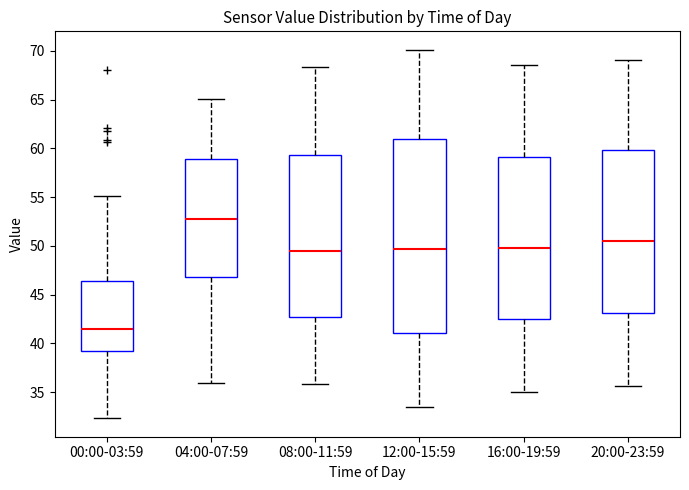

Where is the upper edge of the box for 16:00-19:59 on the y-axis? The values are not printed on the chart, so give them approximately, as read against the axis.

59.0